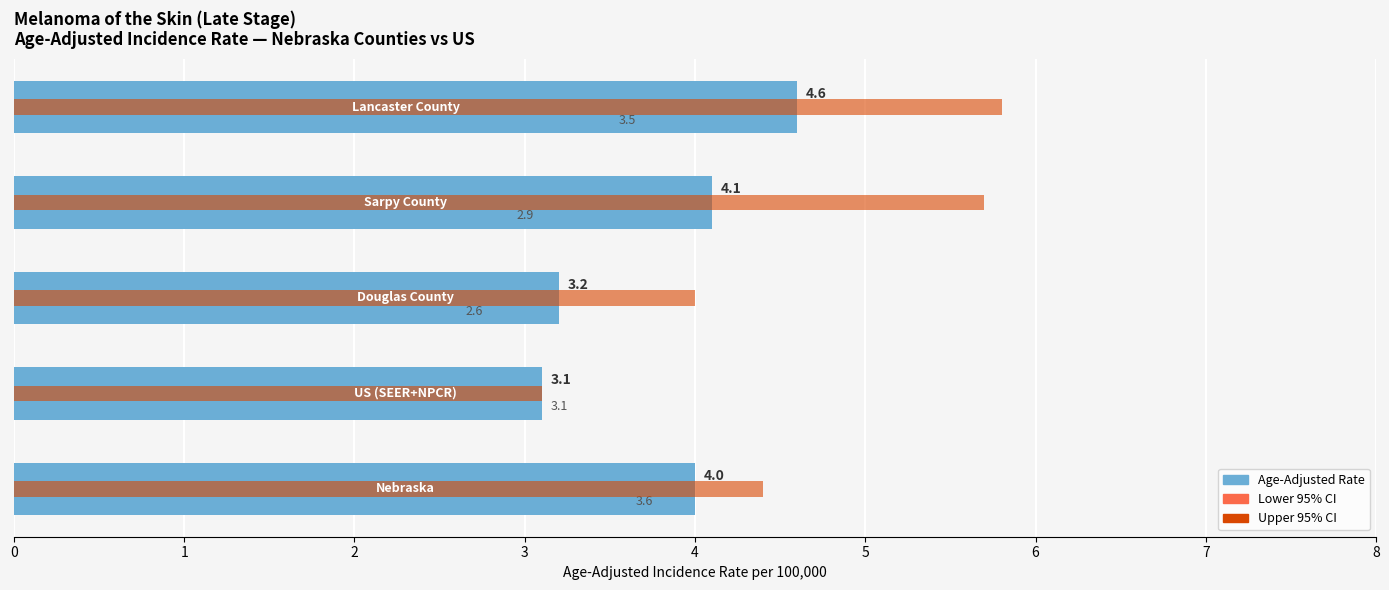

Rank the series by their maximum value, from highest to lowest.

Upper 95% CI, Age-Adjusted Rate, Lower 95% CI